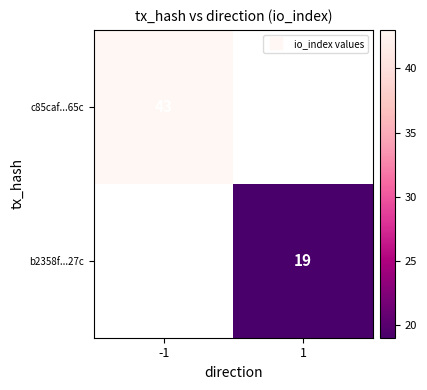

Rank the series at -1 from lowest to highest value.

c85caf...65c, b2358f...27c